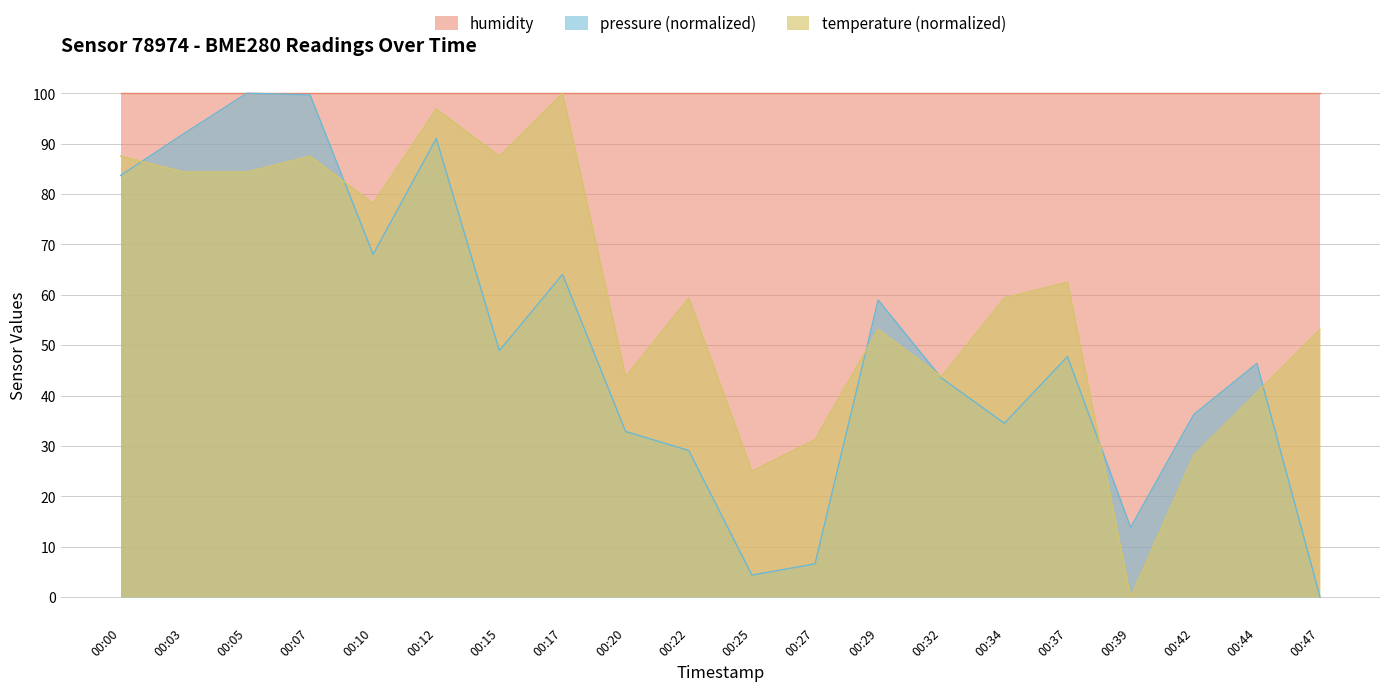

What is the difference between the second highest and minimum values in the temperature series?

96.9